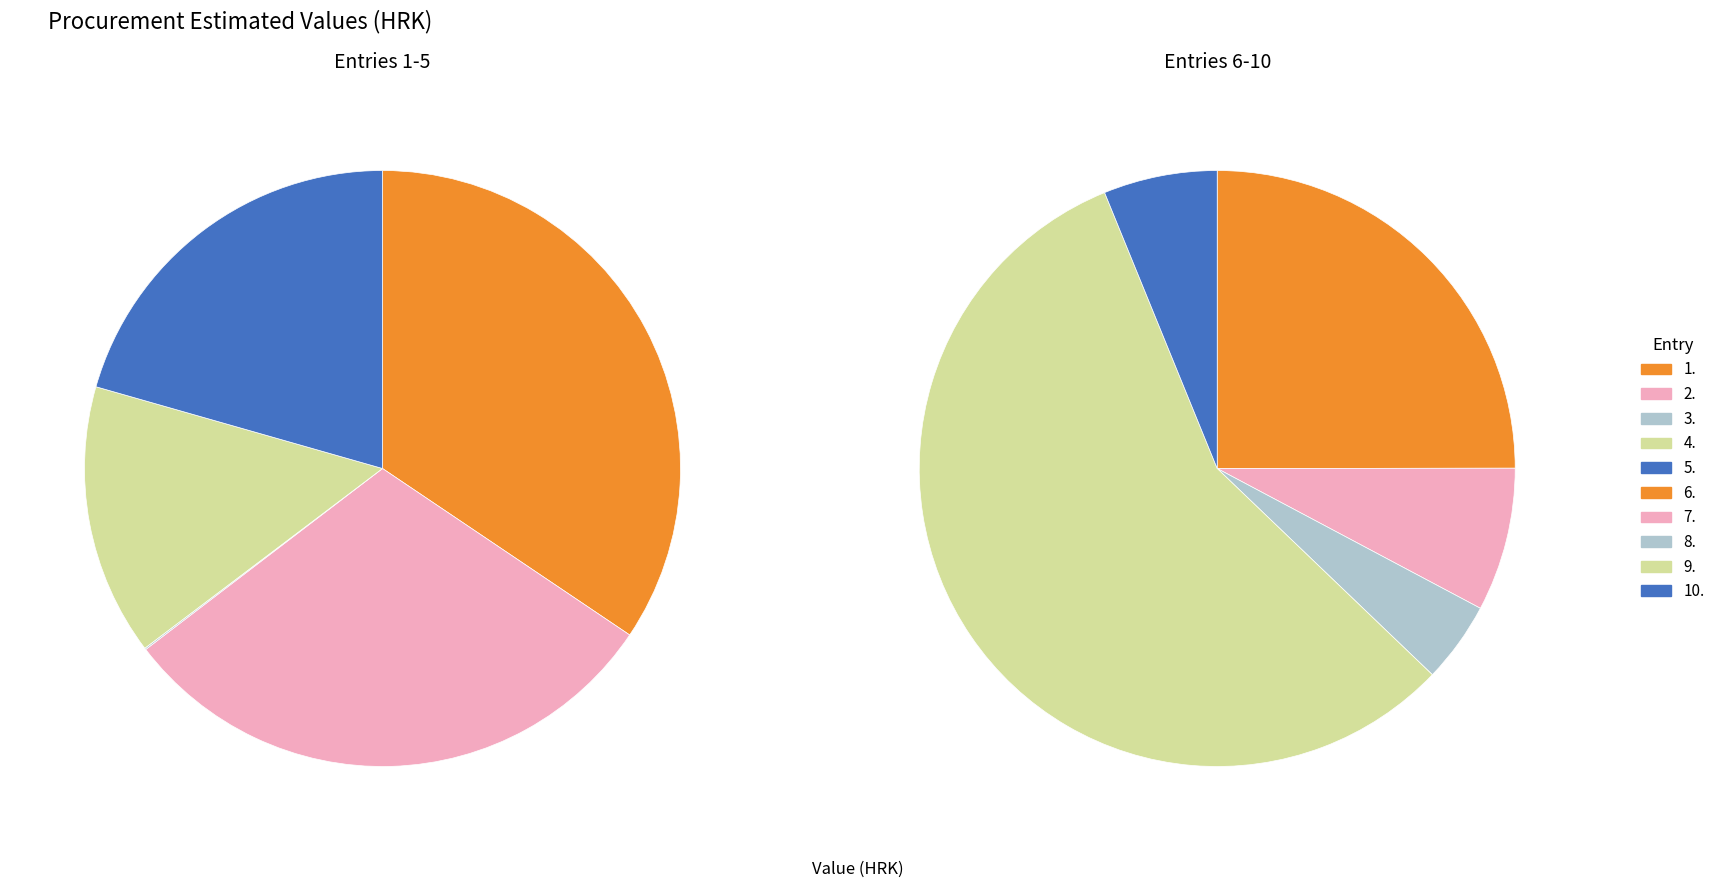

Which slice is the smallest?

3.